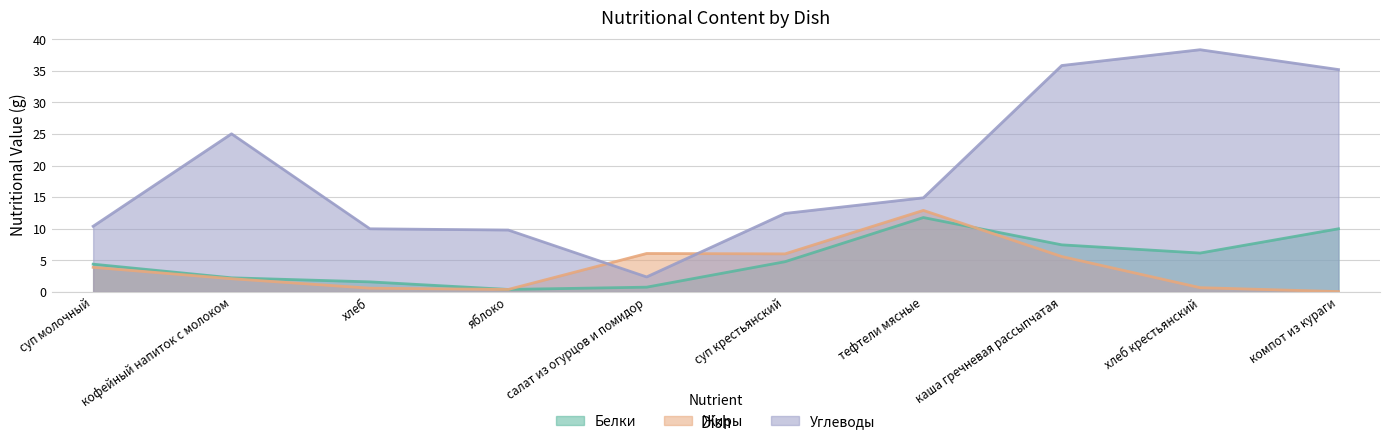

Reading left to right, list all the values displayed in this chart.

Белки: суп молочный=4.4	кофейный напиток с молоком=2.2	хлеб=1.6	яблоко=0.4	салат из огурцов и помидор=0.8	суп крестьянский=4.8	тефтели мясные=11.8	каша гречневая рассыпчатая=7.5	хлеб крестьянский=6.2	компот из кураги=10.0
Жиры: суп молочный=3.9	кофейный напиток с молоком=2.1	хлеб=0.6	яблоко=0.4	салат из огурцов и помидор=6.1	суп крестьянский=6.0	тефтели мясные=12.9	каша гречневая рассыпчатая=5.6	хлеб крестьянский=0.7	компот из кураги=0.1
Углеводы: суп молочный=10.4	кофейный напиток с молоком=25.0	хлеб=10.0	яблоко=9.8	салат из огурцов и помидор=2.4	суп крестьянский=12.4	тефтели мясные=14.9	каша гречневая рассыпчатая=35.8	хлеб крестьянский=38.3	компот из кураги=35.2